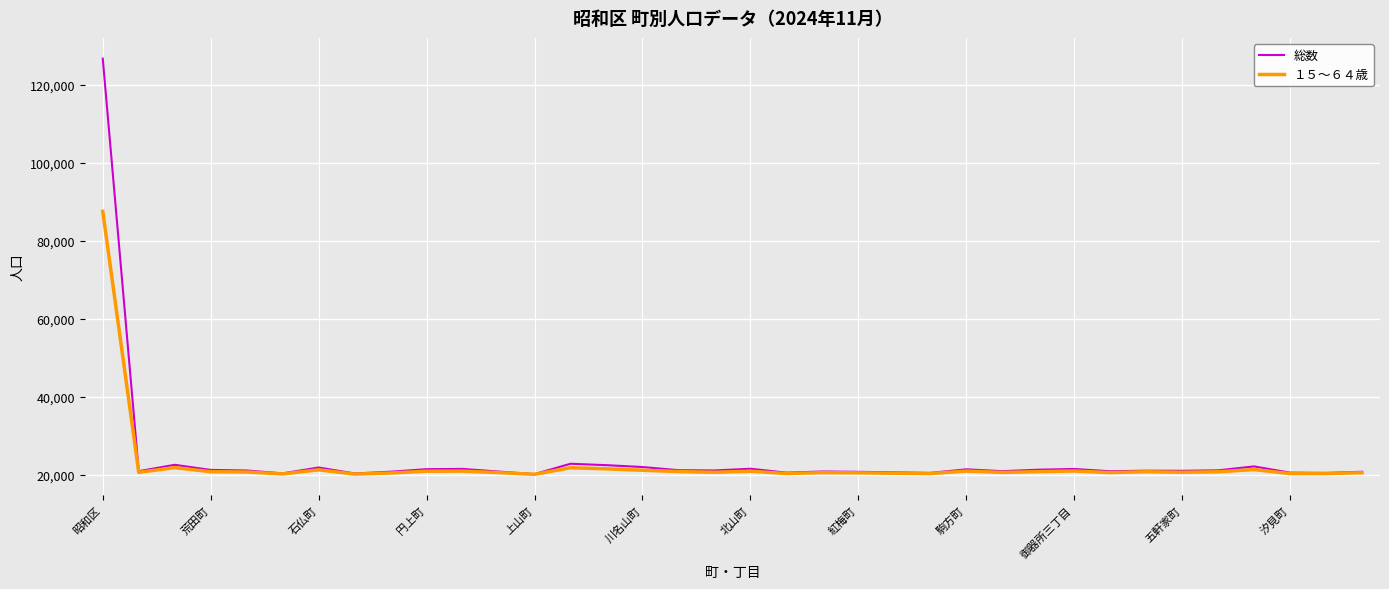

What are all the series names shown in the legend?

総数, １５～６４歳